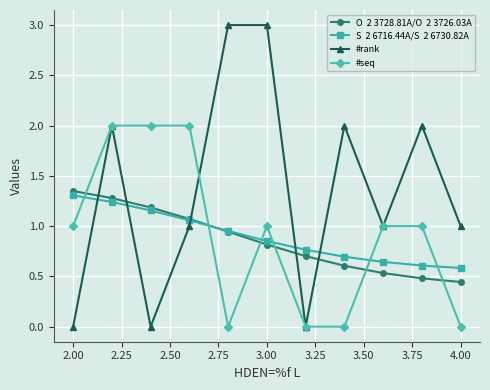

What is the maximum value shown in the chart?

3.0